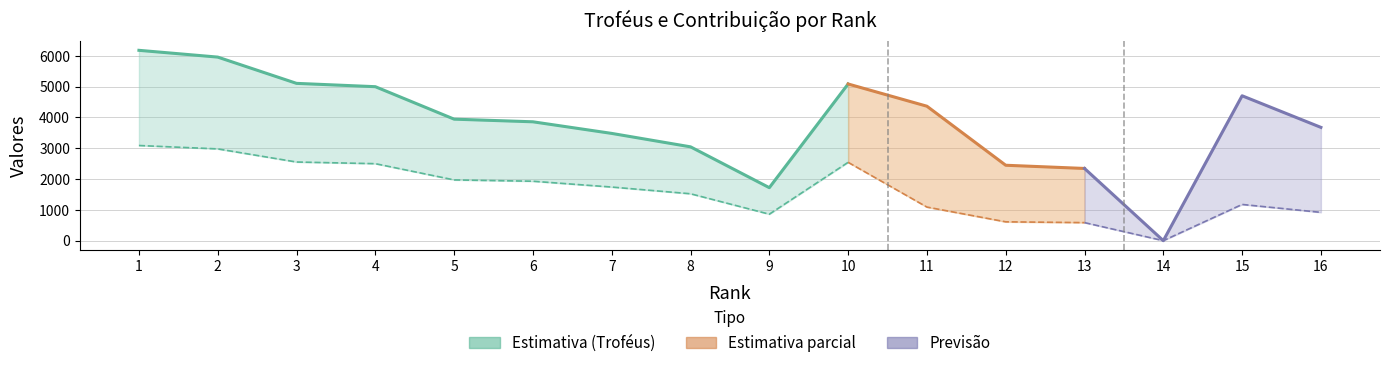

True or false: Troféus has a value of 6181 at 1.

True